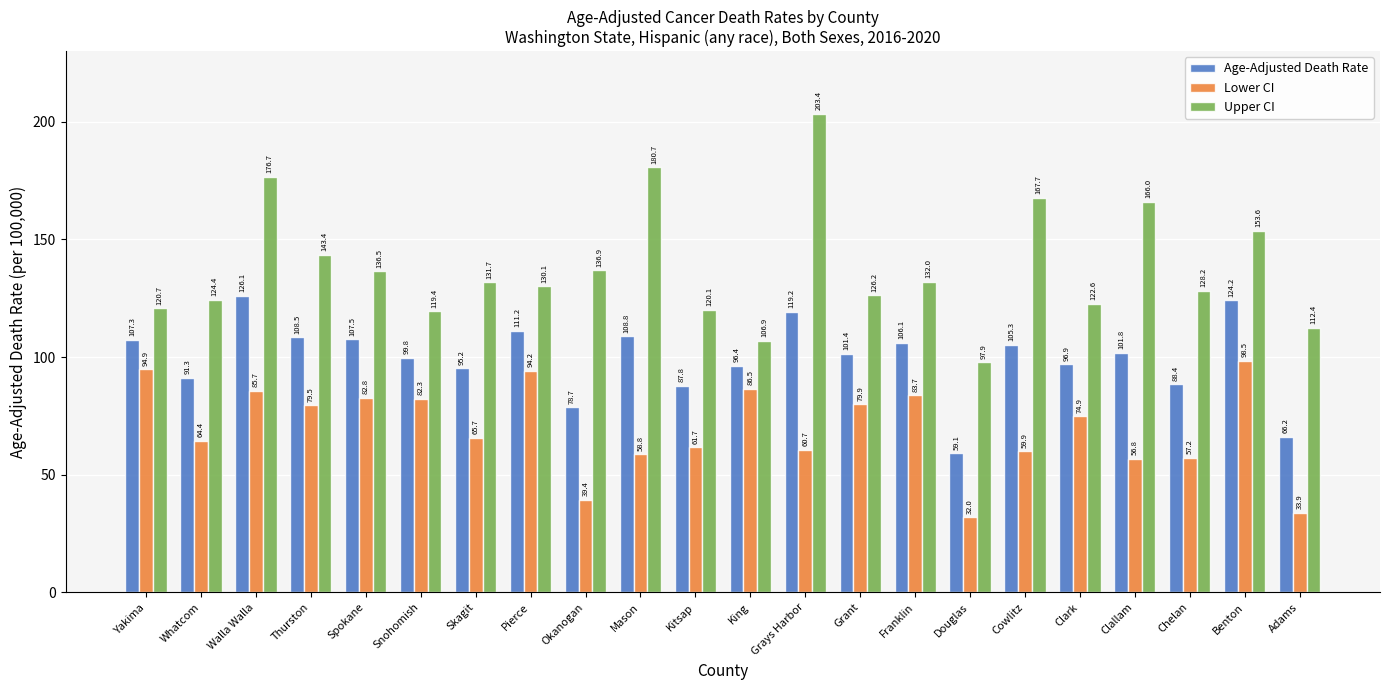

Which series changed the most between Pierce and Grant?

Lower CI